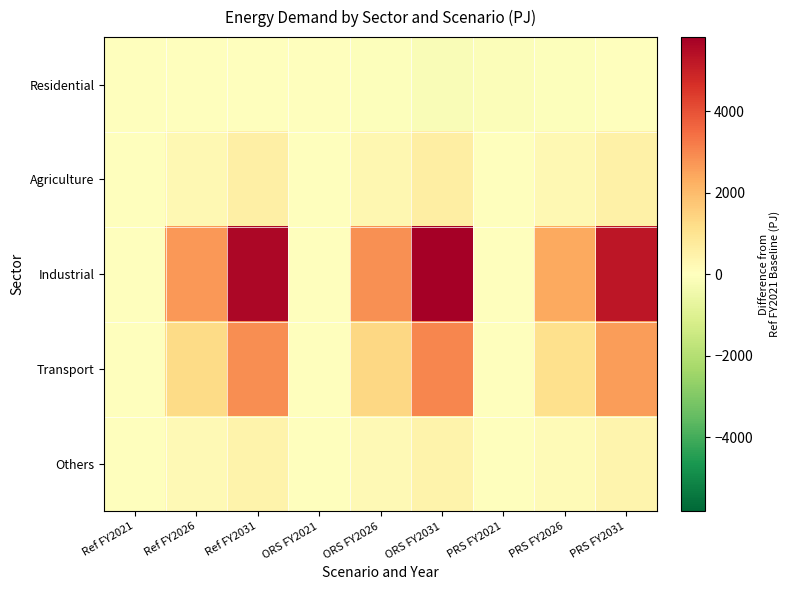

Reading left to right, what are all the values shown in this chart?

Residential: Ref FY2021=0.0	Ref FY2026=6.7	Ref FY2031=12.5	ORS FY2021=-11.2	ORS FY2026=-80.6	ORS FY2031=-166.5	PRS FY2021=-135.1	PRS FY2026=-67.6	PRS FY2031=-18.2
Agriculture: Ref FY2021=0.0	Ref FY2026=259.4	Ref FY2031=576.7	ORS FY2021=2.3	ORS FY2026=276.4	ORS FY2031=615.8	PRS FY2021=-2.3	PRS FY2026=243.1	PRS FY2031=542.0
Industrial: Ref FY2021=0.0	Ref FY2026=2702.9	Ref FY2031=5636.4	ORS FY2021=0.0	ORS FY2026=2851.4	ORS FY2031=5823.9	PRS FY2021=0.0	PRS FY2026=2407.6	PRS FY2031=5263.7
Transport: Ref FY2021=0.0	Ref FY2026=1273.4	Ref FY2031=2873.5	ORS FY2021=0.1	ORS FY2026=1345.7	ORS FY2031=3039.5	PRS FY2021=-0.1	PRS FY2026=1133.9	PRS FY2031=2622.1
Others: Ref FY2021=0.0	Ref FY2026=184.4	Ref FY2031=417.9	ORS FY2021=-0.0	ORS FY2026=195.7	ORS FY2031=434.3	PRS FY2021=-0.0	PRS FY2026=162.2	PRS FY2031=385.3